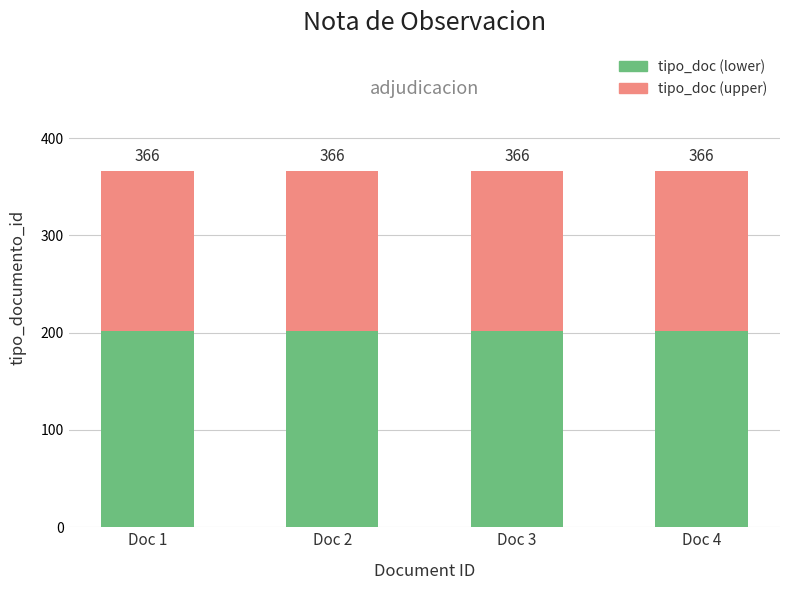

What are all the series names shown in the legend?

tipo_doc (lower), tipo_doc (upper)